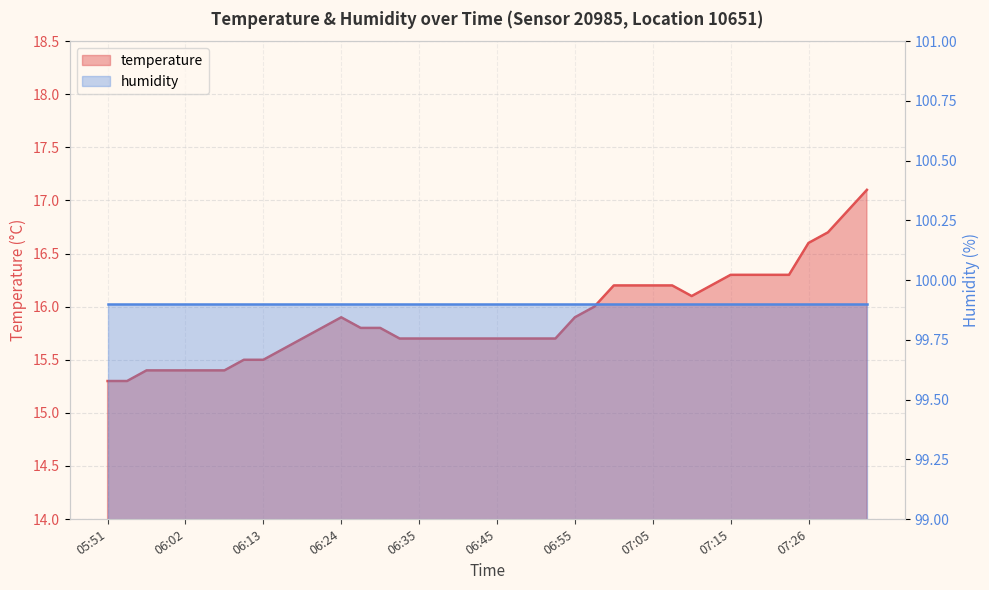

True or false: the data shows 24.0 at 06:32.

False